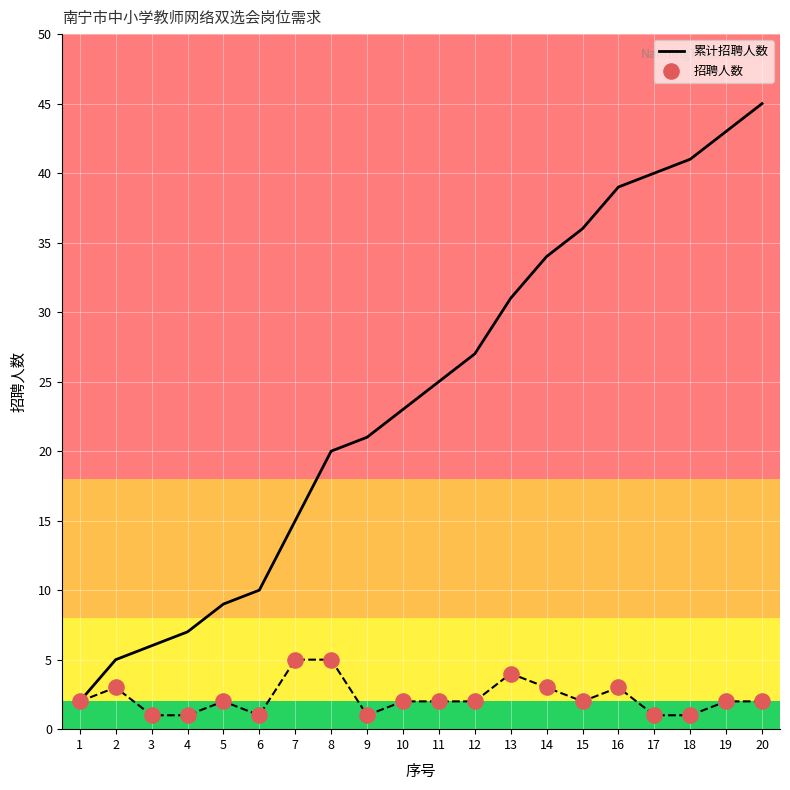

Which series has the largest Y range (max minus min)?

累计招聘人数